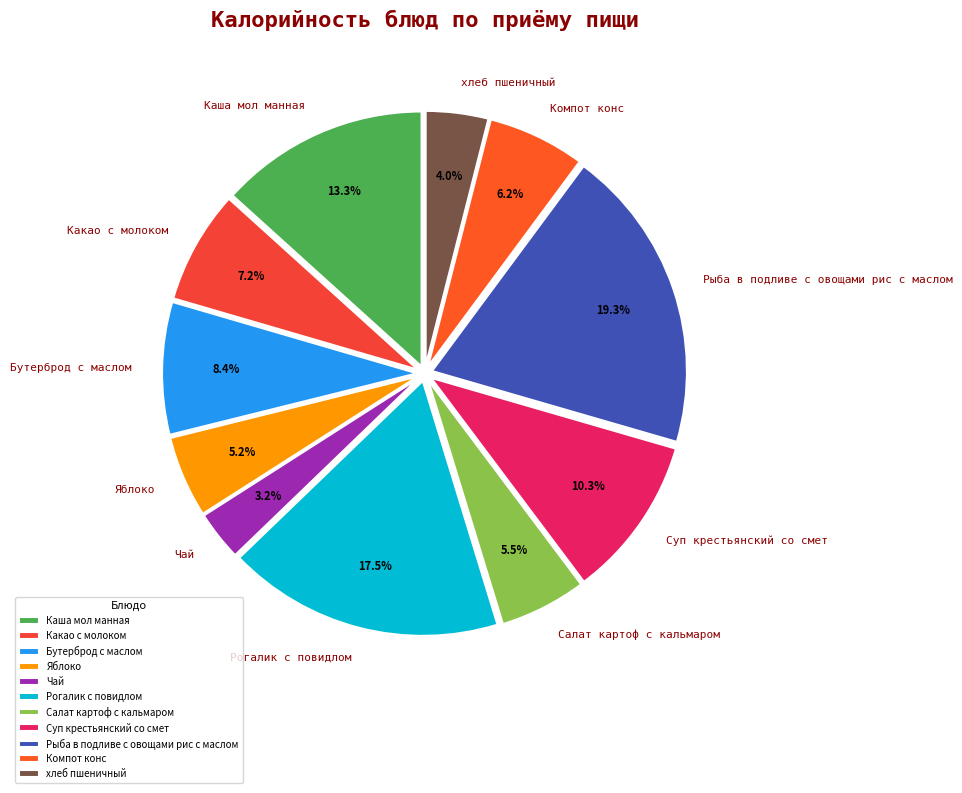

Is Рогалик с повидлом the majority of the pie?

No